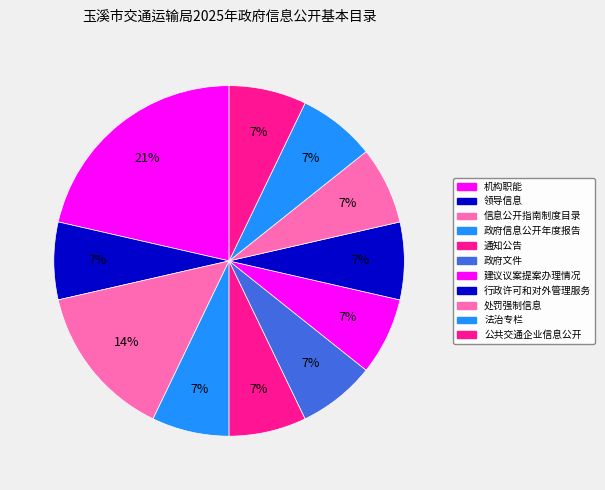

To the nearest percent, what percentage of the pie is 通知公告?

7%